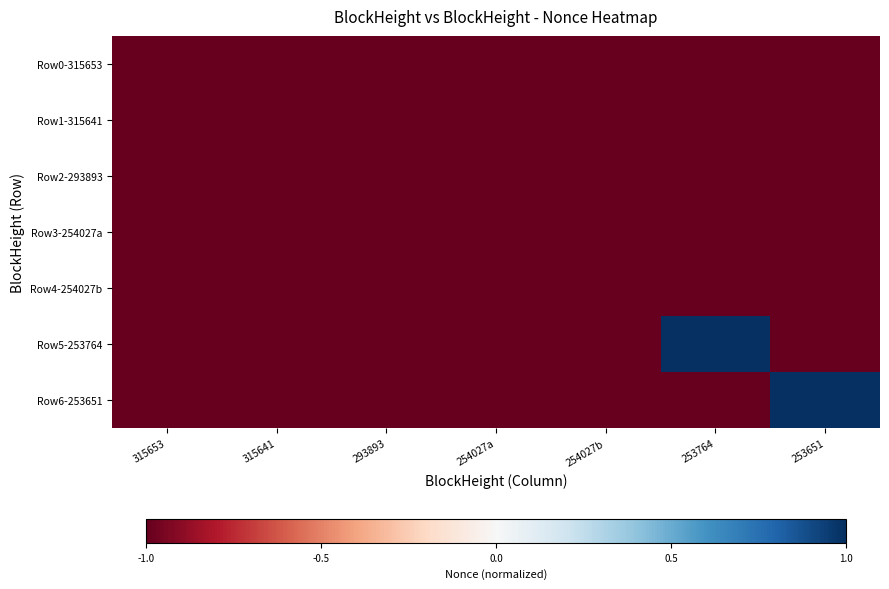

At 315641, list the series in order from smallest to largest.

Row0-315653, Row2-293893, Row3-254027a, Row4-254027b, Row5-253764, Row6-253651, Row1-315641